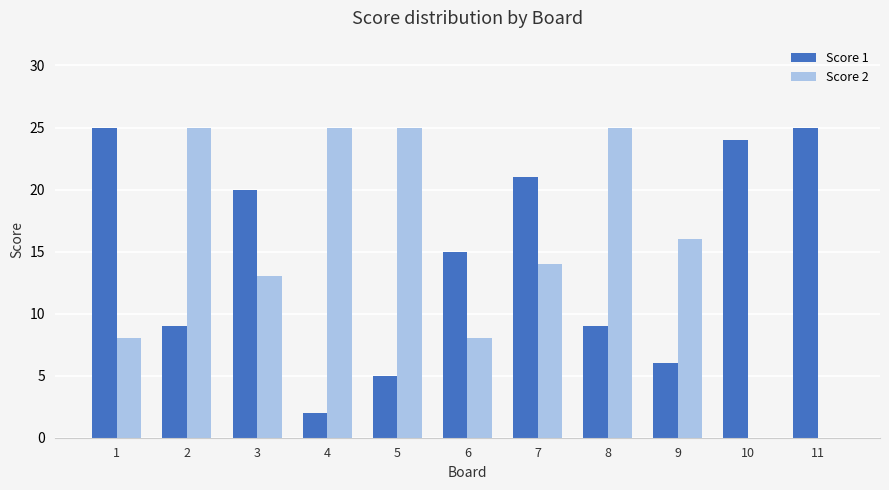

What is the sum of all Score 1 values?

161